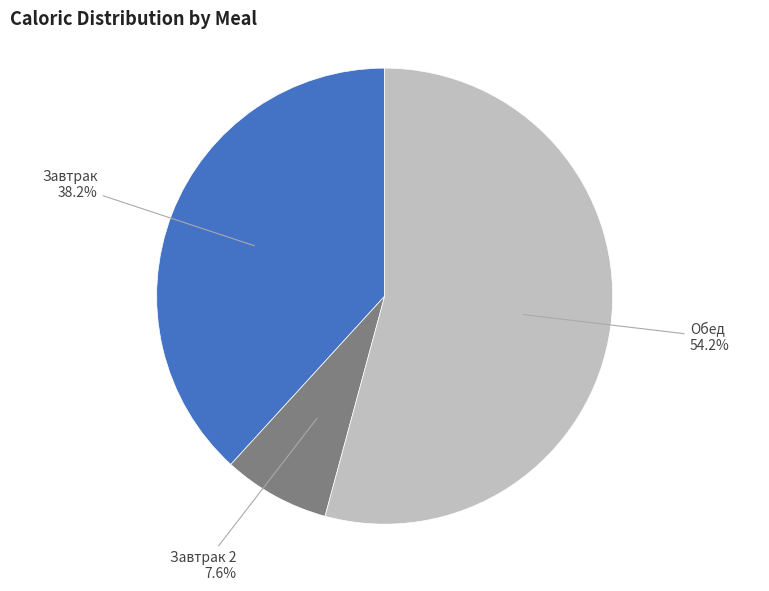

Does any single category account for the majority?

Yes